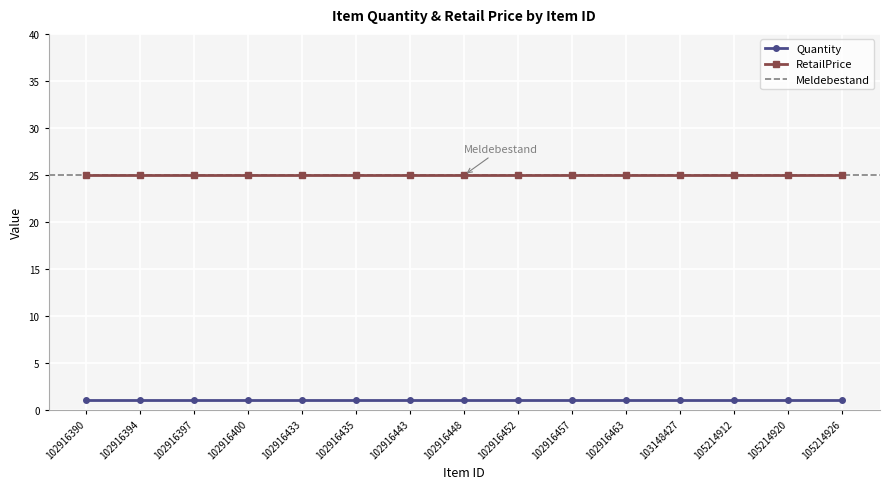

What are all the series names shown in the legend?

Quantity, RetailPrice